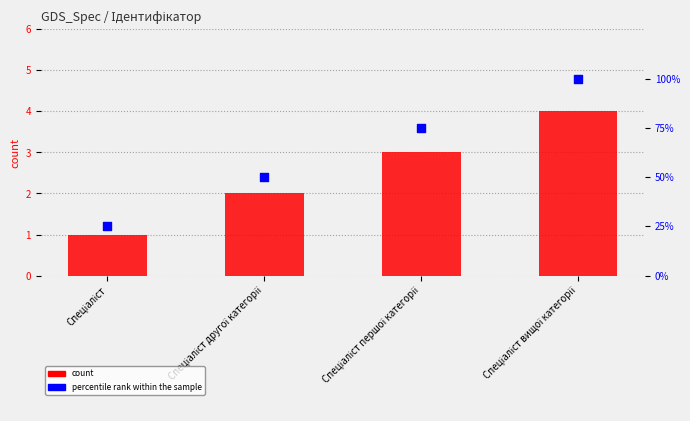

At which category is the sum across all series the highest?

Спеціаліст вищої категорії